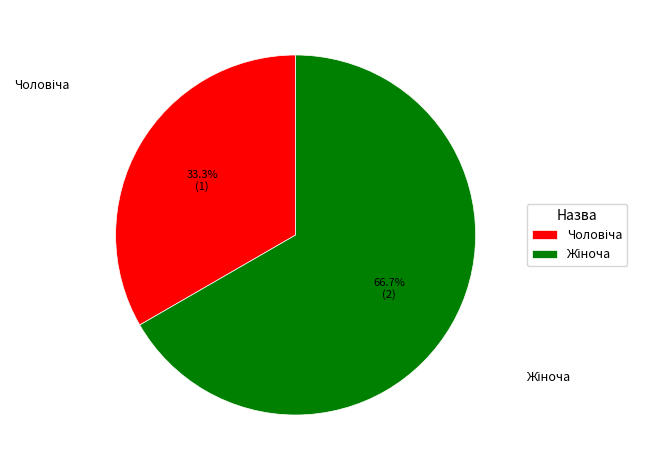

Is there any slice that represents more than half of the pie?

Yes